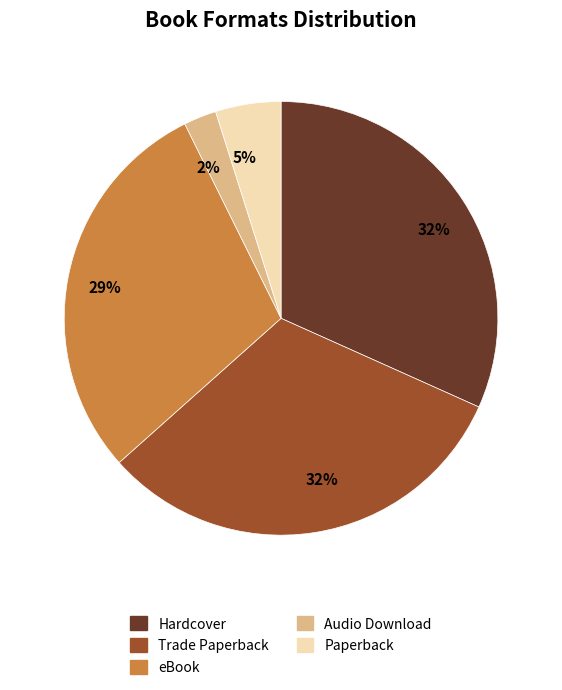

To the nearest percent, what is the average slice percentage?

20%